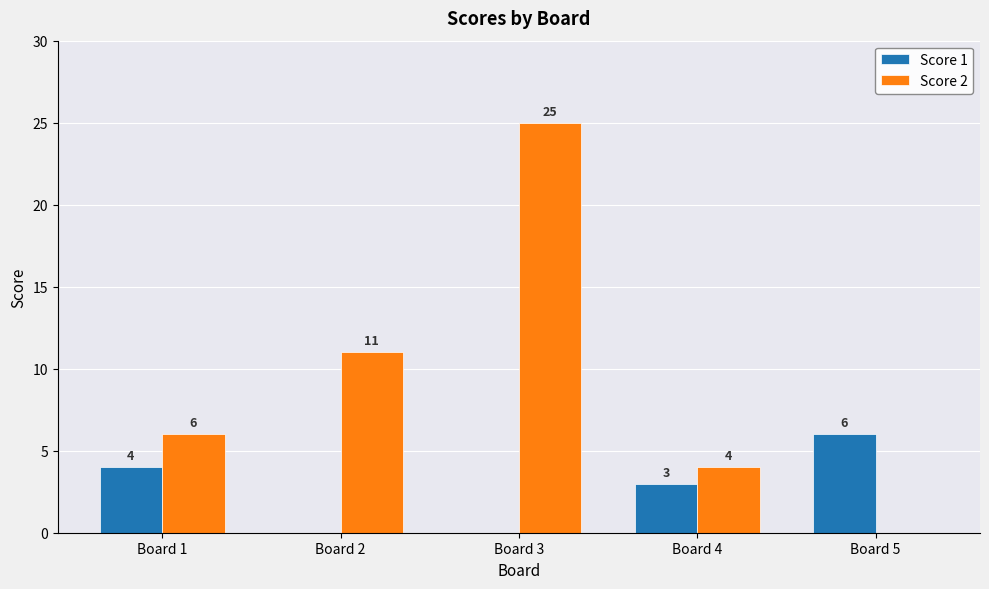

Does the chart contain stacked bars?

No